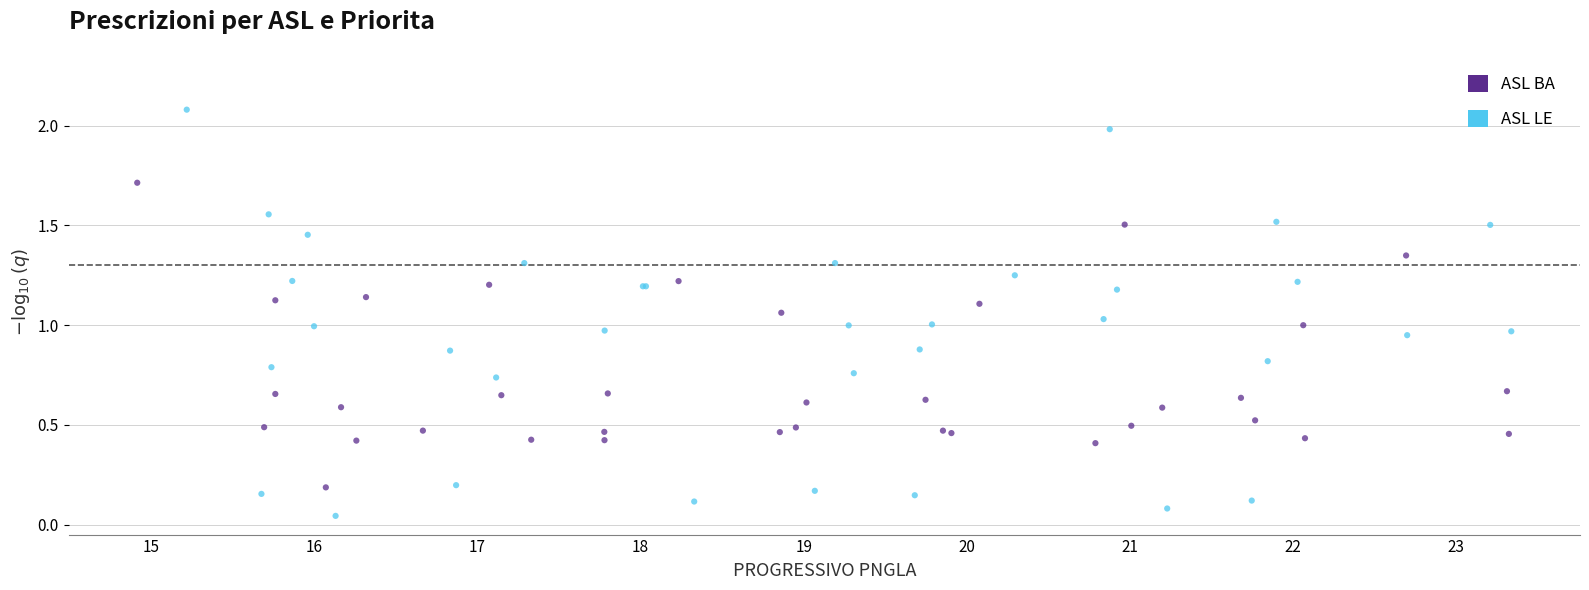

Which series reaches the minimum Y coordinate?

ASL LE